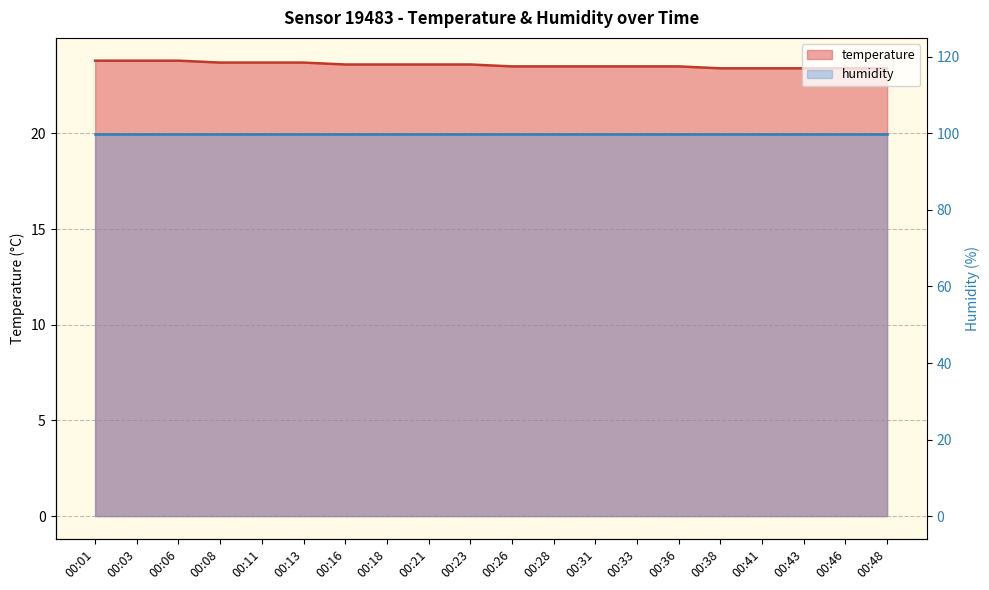

Reading left to right, transcribe all the data shown in this chart.

00:01=23.8	00:03=23.8	00:06=23.8	00:08=23.7	00:11=23.7	00:13=23.7	00:16=23.6	00:18=23.6	00:21=23.6	00:23=23.6	00:26=23.5	00:28=23.5	00:31=23.5	00:33=23.5	00:36=23.5	00:38=23.4	00:41=23.4	00:43=23.4	00:46=23.4	00:48=23.4